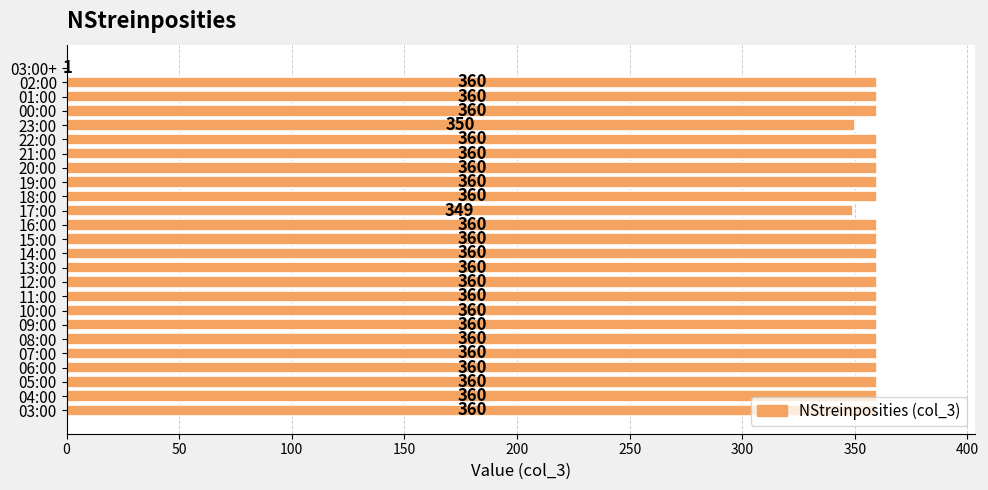

True or false: the data shows 360 at 13:00.

True